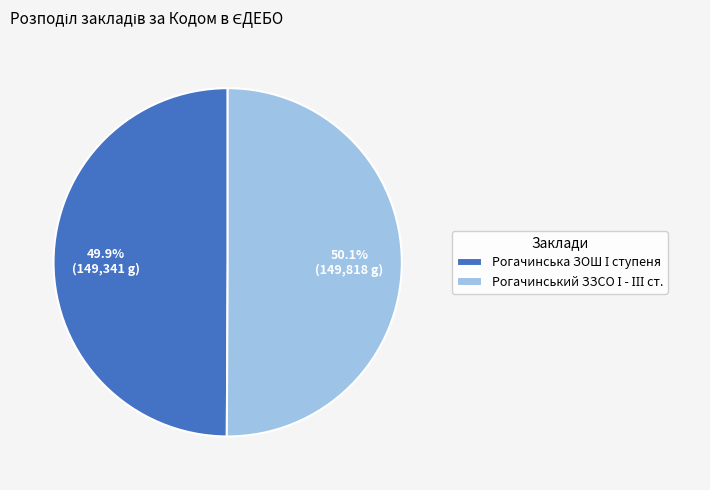

Is there a majority slice in this chart?

Yes